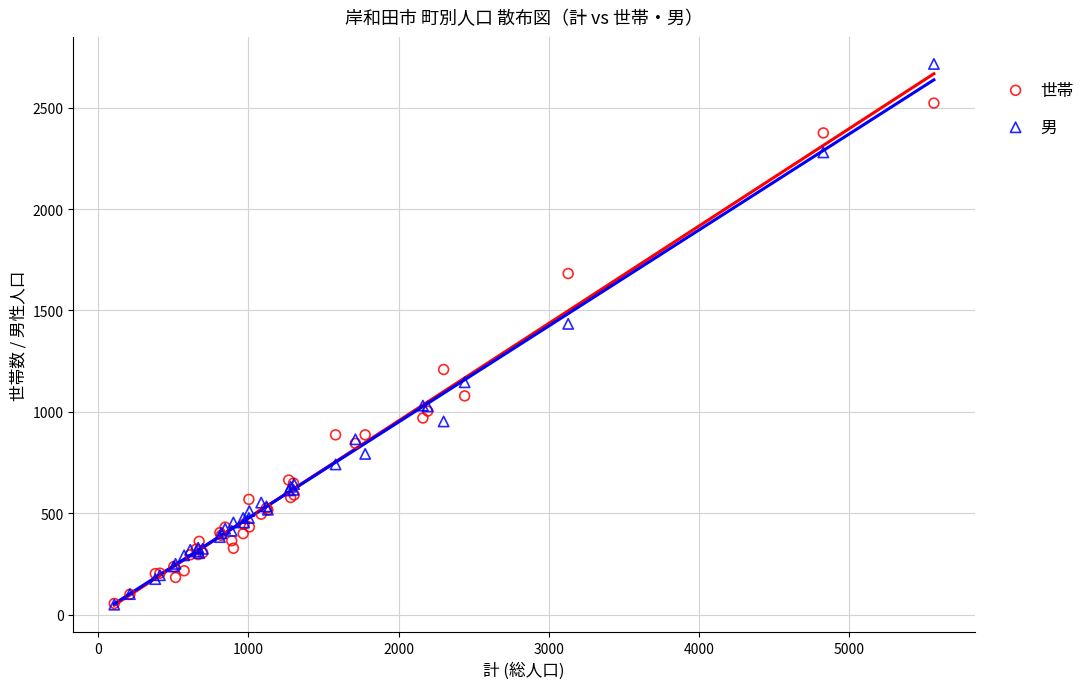

In the 世帯 series, what Y value is closest to 1289?

1209